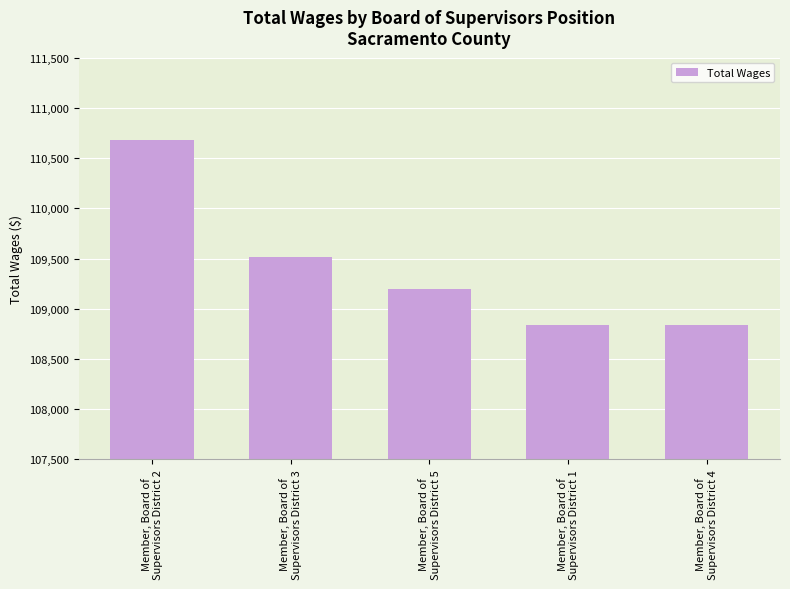

What is the value of the 2nd bar from the left?

109517